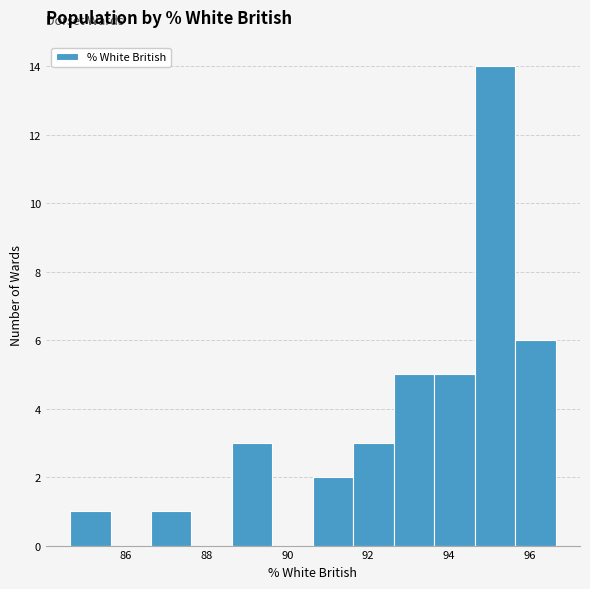

Reading left to right, list every bar in this chart as the range it spans on the x-axis followed by its height. Neither the bar edges nor the heights are printed on the chart, so give them approximately, as read against the axes.

84.6 to 85.6: 1
85.6 to 86.6: 0
86.6 to 87.6: 1
87.6 to 88.6: 0
88.6 to 89.6: 3
89.6 to 90.6: 0
90.6 to 91.6: 2
91.6 to 92.6: 3
92.6 to 93.6: 5
93.6 to 94.6: 5
94.6 to 95.6: 14
95.6 to 96.6: 6